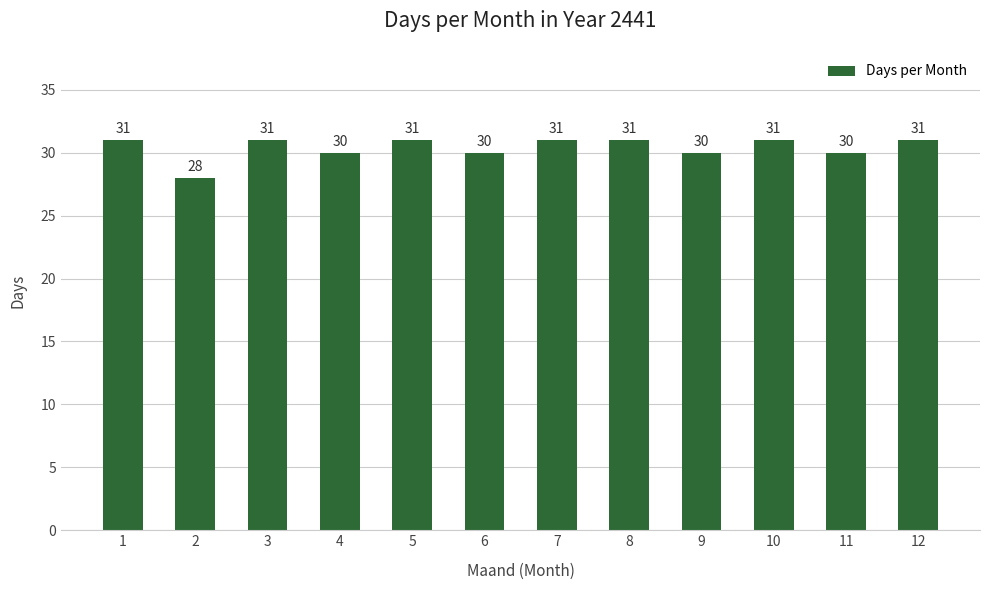

Does the chart contain any negative values?

No